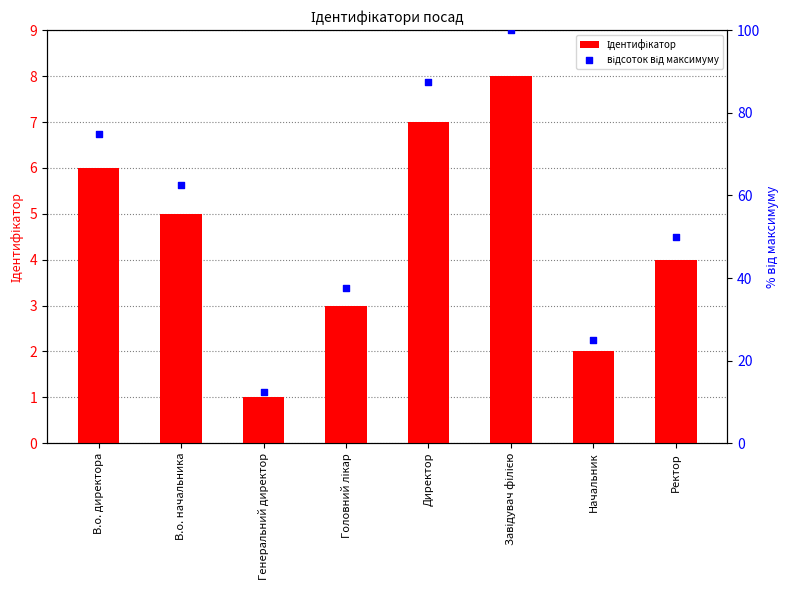

At which category is the sum across all series the highest?

Завідувач філією